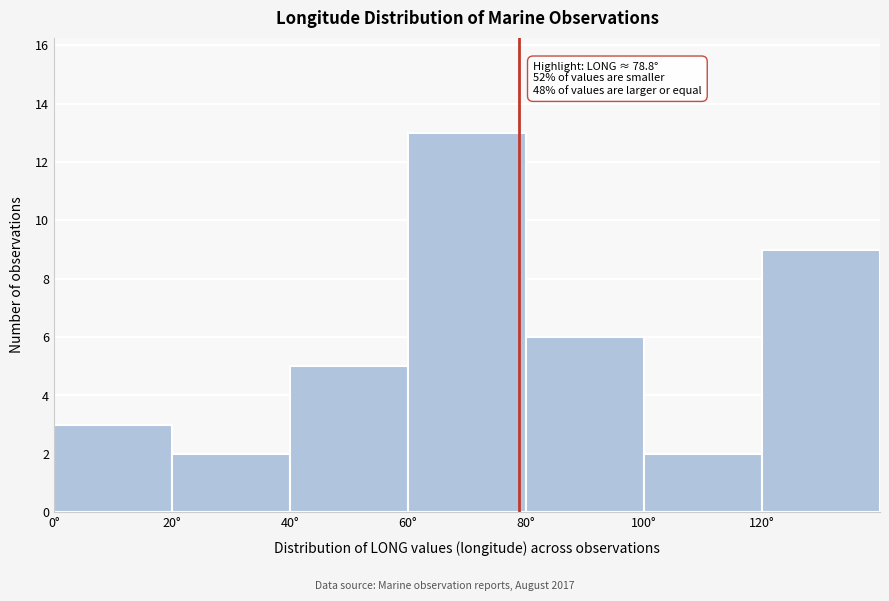

Over which range of the x-axis is the bar tallest?

60 to 80